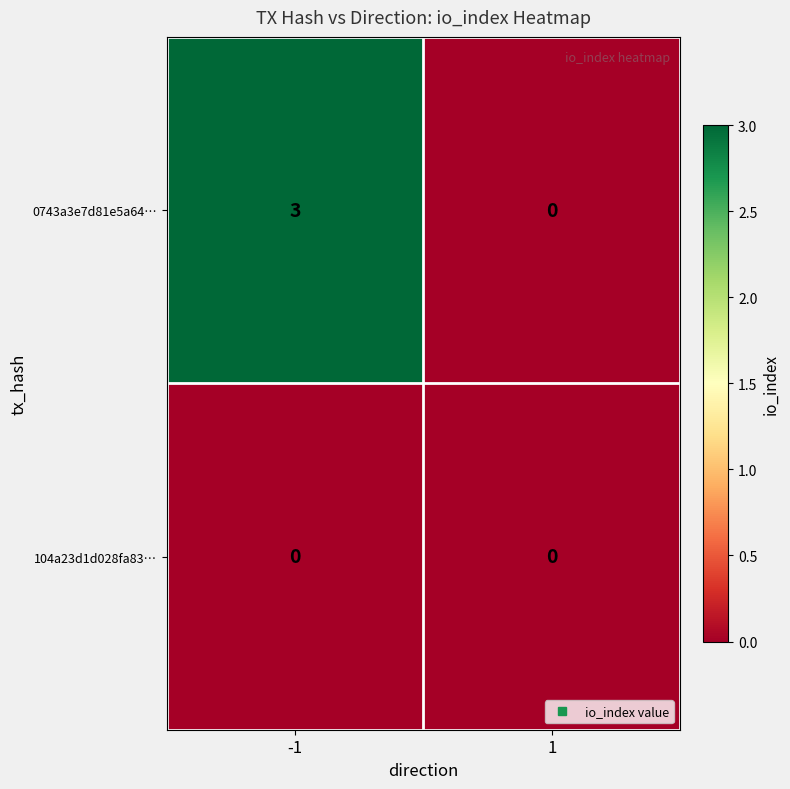

Which series has the largest total across all categories?

0743a3e7d81e5a64…